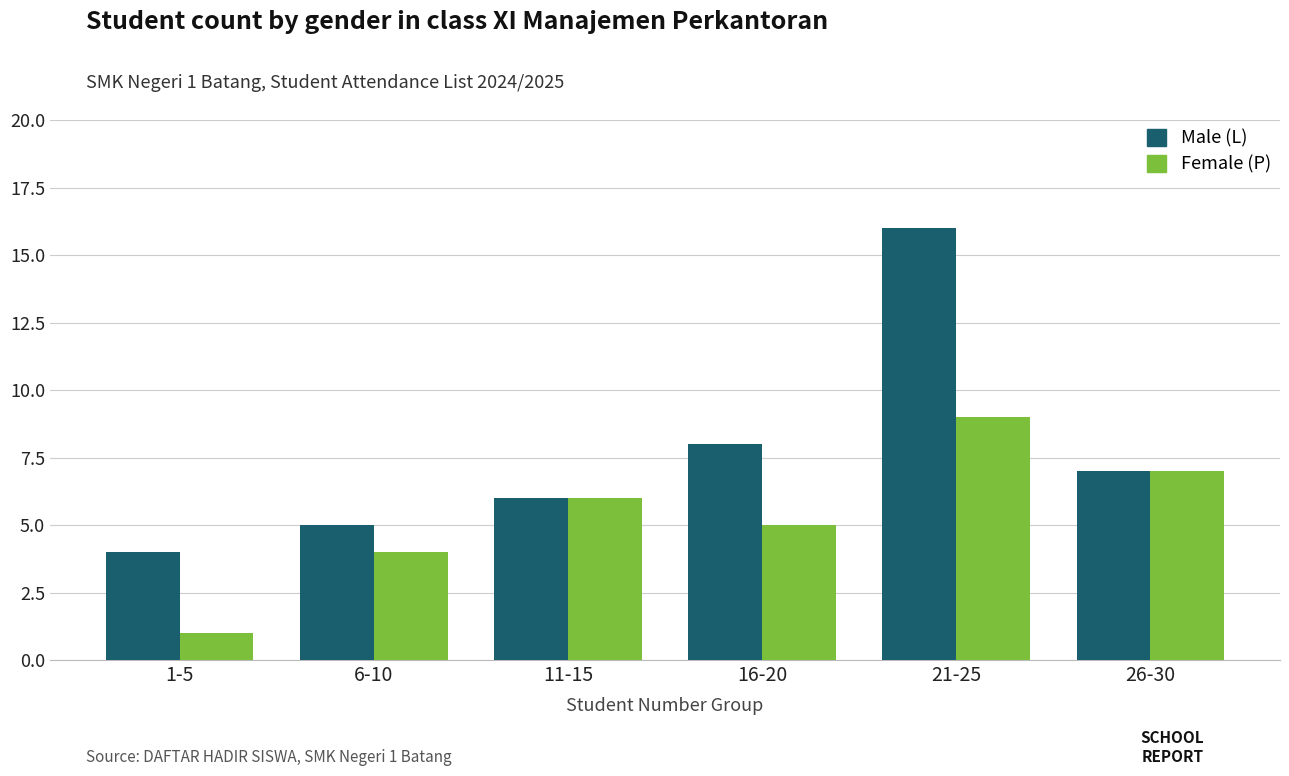

How many distinct data groups are displayed?

2